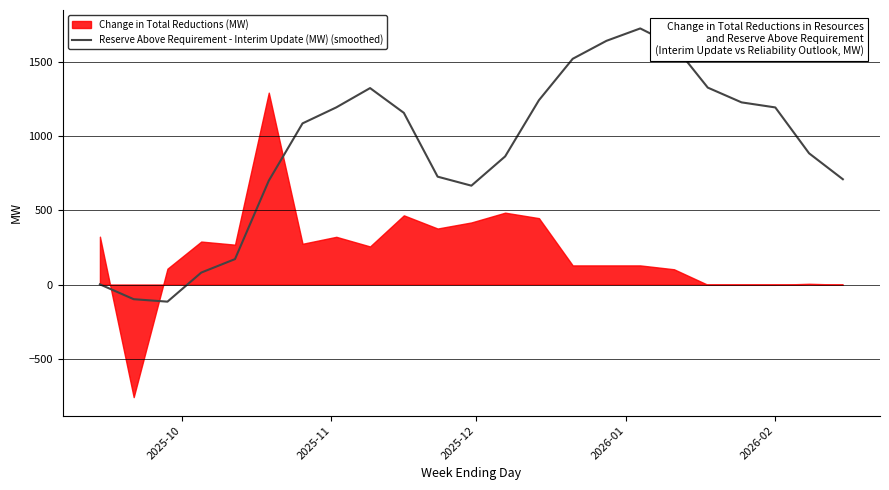

What is the lowest value of the Reserve Above Requirement - Interim Update (MW) (smoothed) series?

-115.6